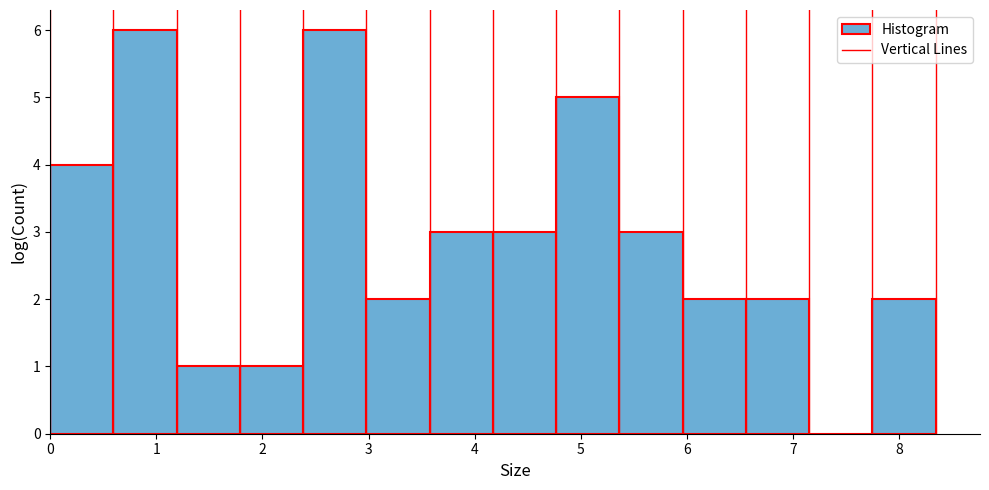

Reading left to right, list every bar in this chart as the range it spans on the x-axis followed by its height. Neither the bar edges nor the heights are printed on the chart, so give them approximately, as read against the axes.

0.0 to 0.6: 4
0.6 to 1.2: 6
1.2 to 1.8: 1
1.8 to 2.4: 1
2.4 to 3.0: 6
3.0 to 3.6: 2
3.6 to 4.2: 3
4.2 to 4.8: 3
4.8 to 5.4: 5
5.4 to 6.0: 3
6.0 to 6.6: 2
6.6 to 7.2: 2
7.2 to 7.8: 0
7.8 to 8.3: 2